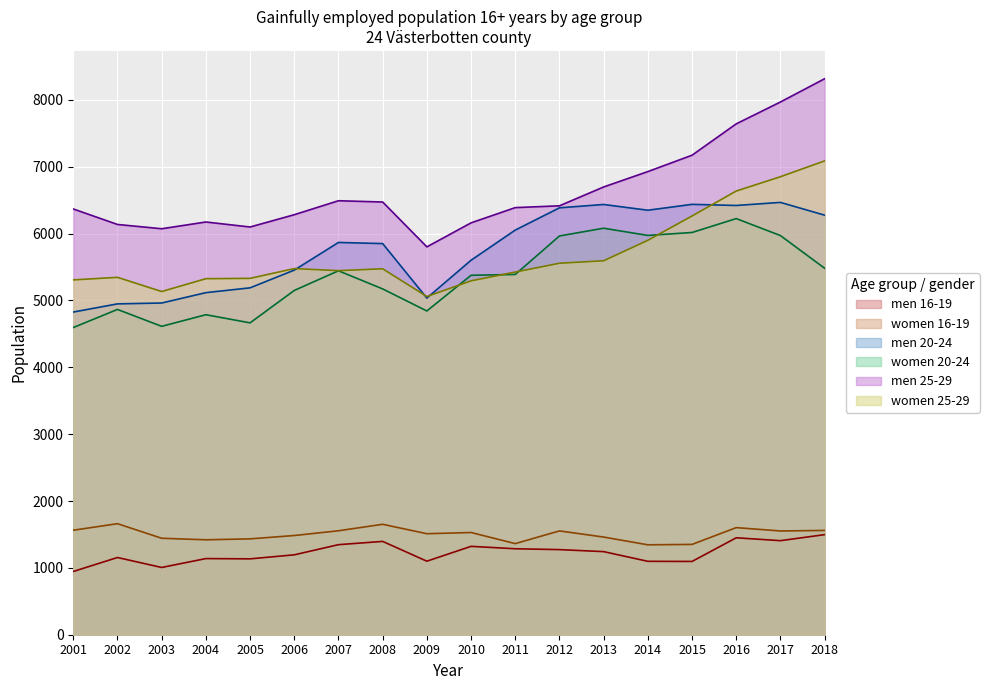

At which category is the sum across all series the highest?

2018